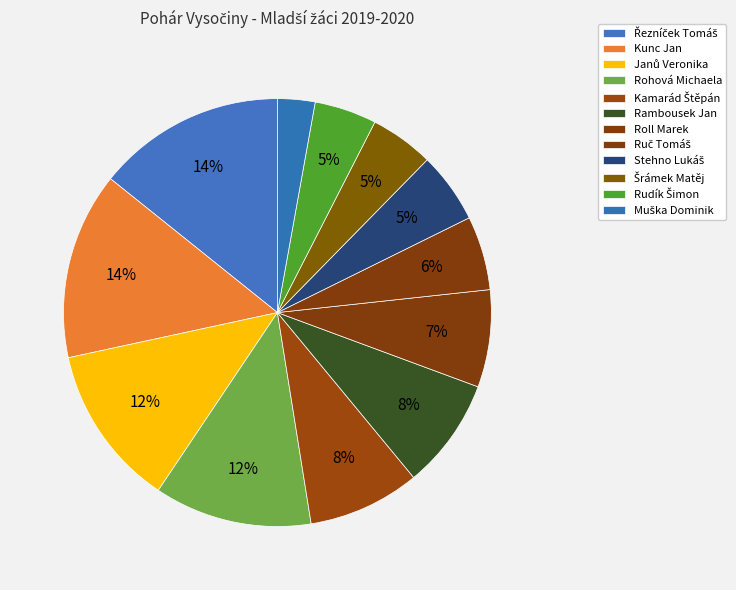

Is Šrámek Matěj the majority of the pie?

No